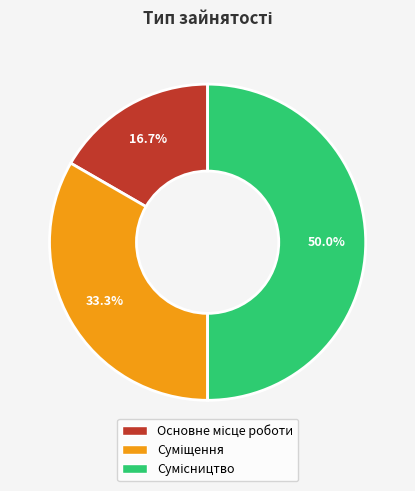

How many slices are in this pie chart?

3